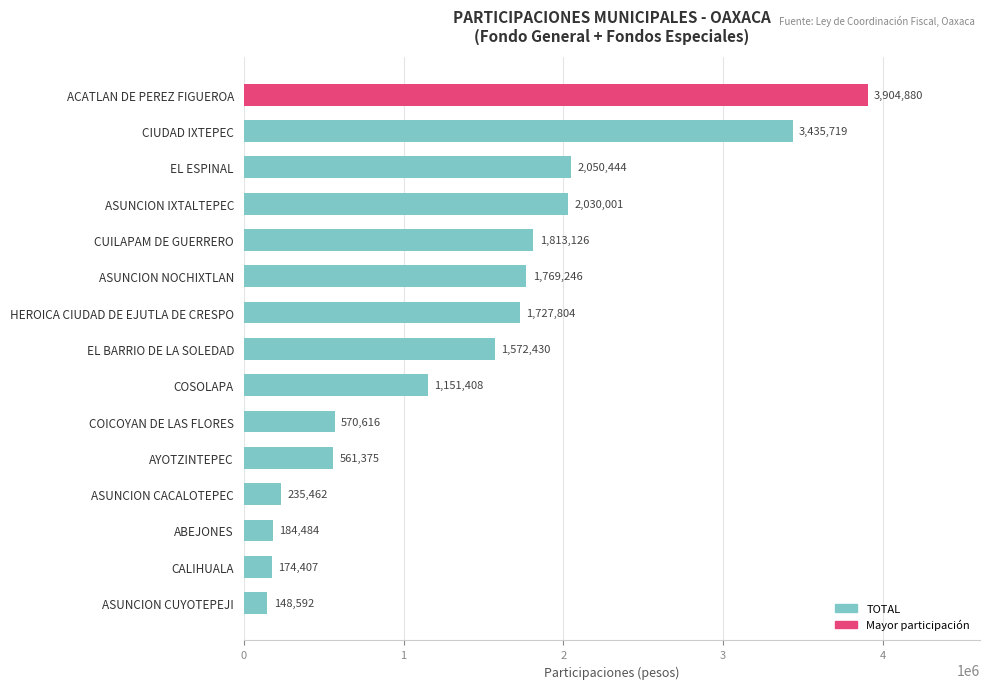

What is the change in value from ASUNCION IXTALTEPEC to CIUDAD IXTEPEC?

+1405718